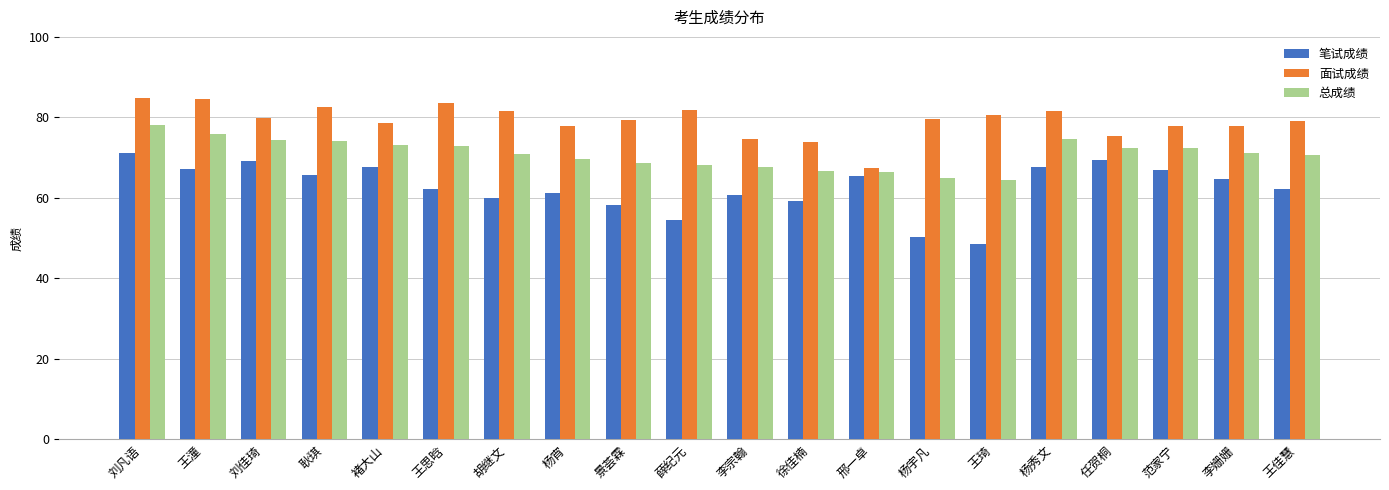

What is the difference between the highest and lowest values at 耿琪?

16.7